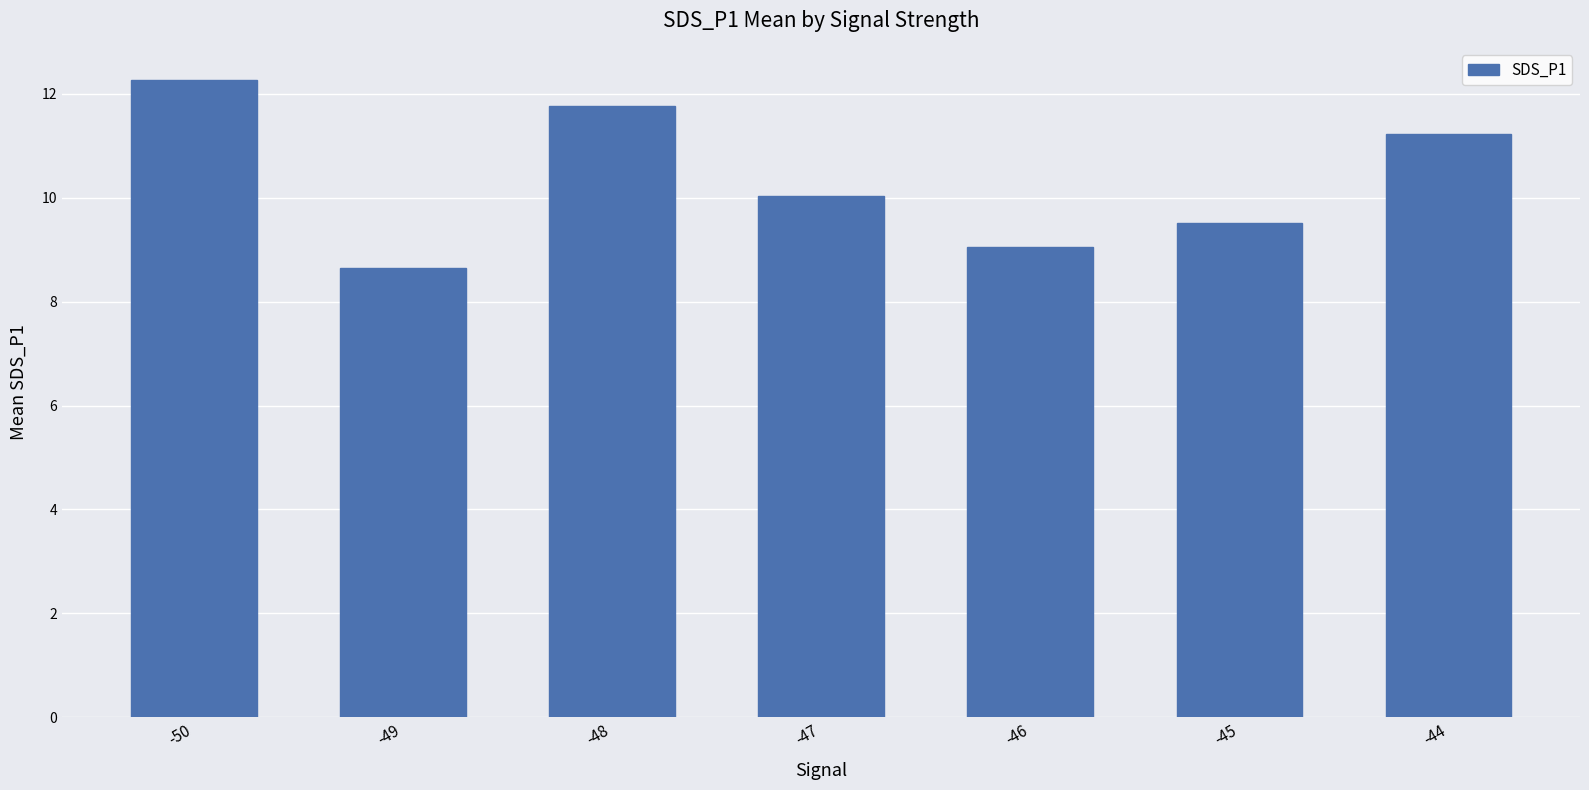

At which label is the value closest to 10?

-47